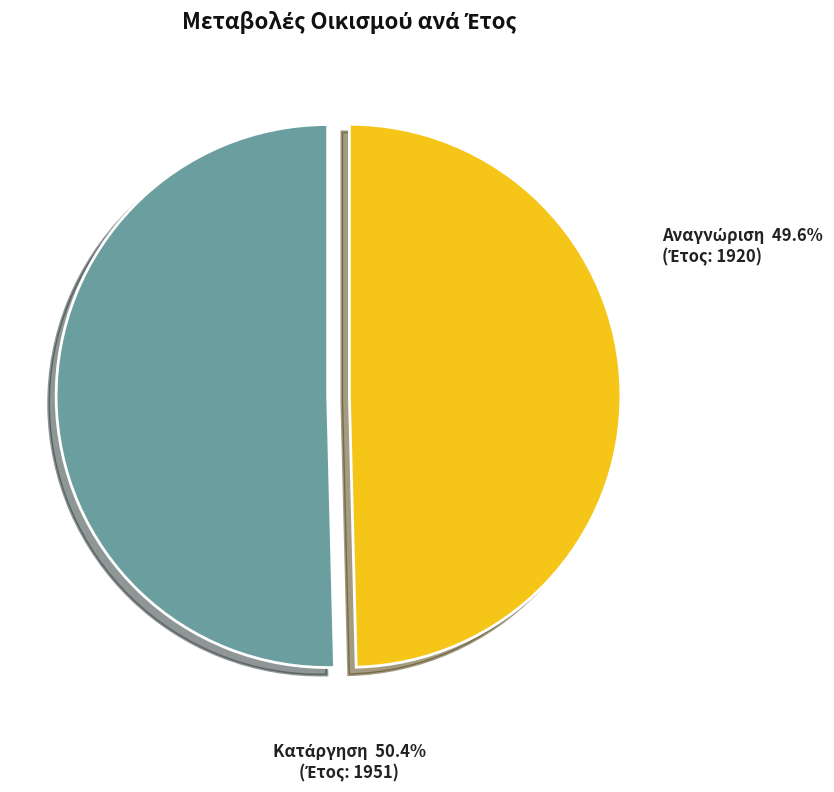

To the nearest percent, what is the difference between the largest and smallest slice percentages?

1%